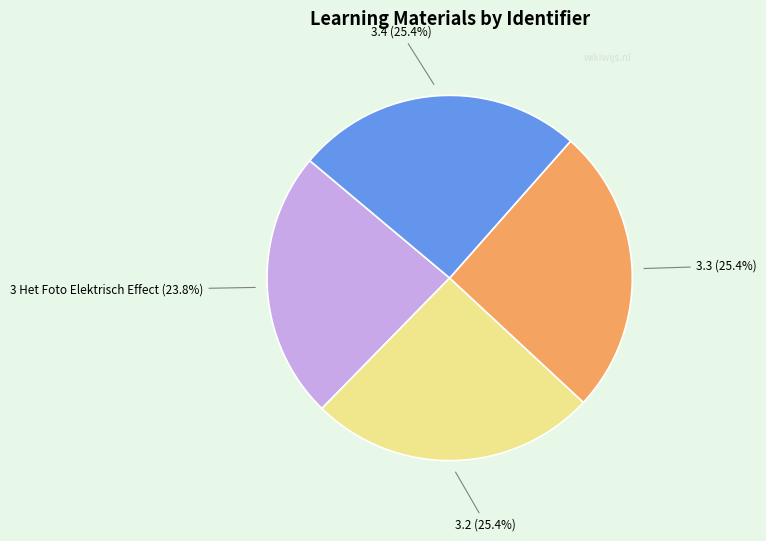

True or false: 3 Het Foto Elektrisch Effect accounts for 24% of the total.

True